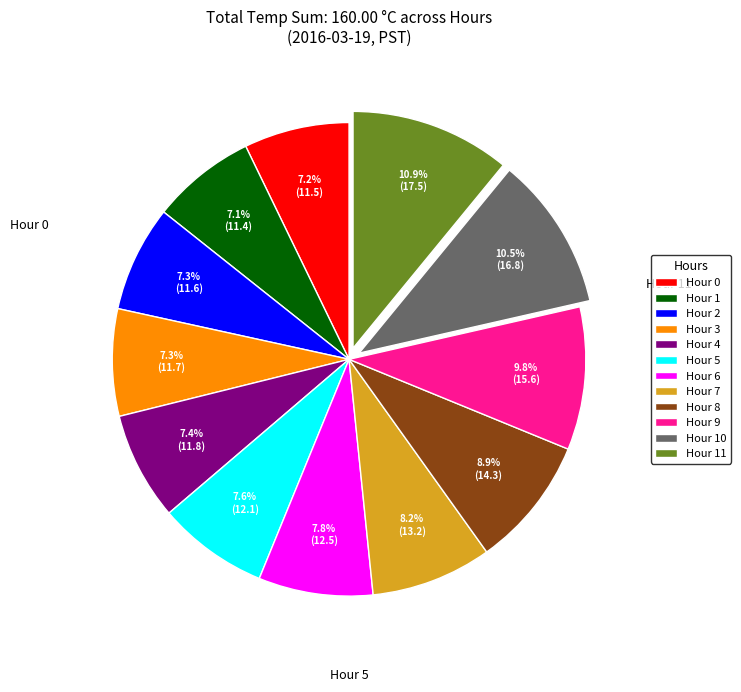

Does any single category account for the majority?

No